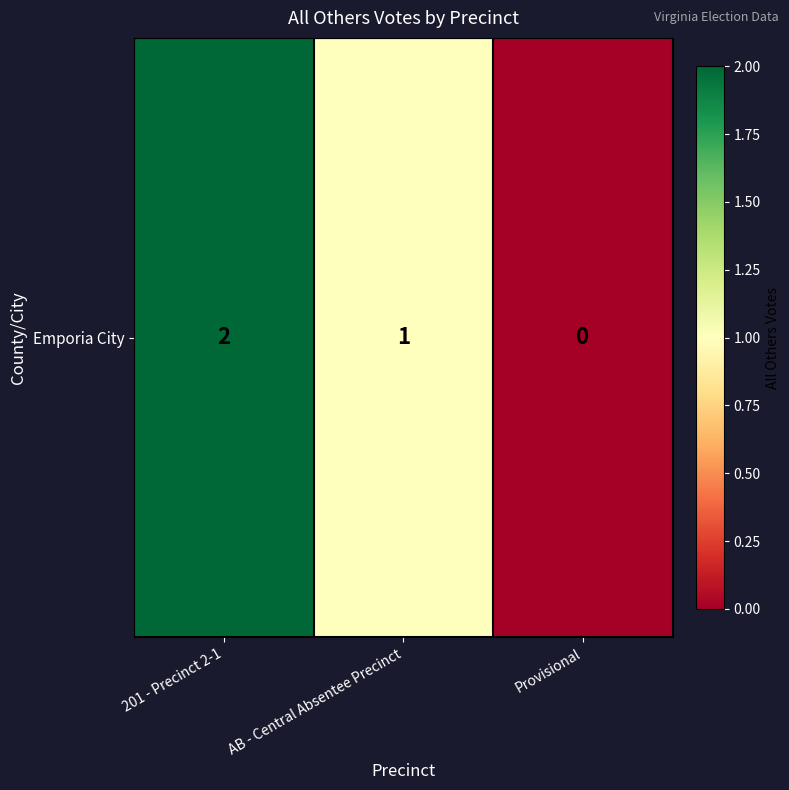

Reading left to right, what are all the values shown in this chart?

201 - Precinct 2-1=2	AB - Central Absentee Precinct=1	Provisional=0